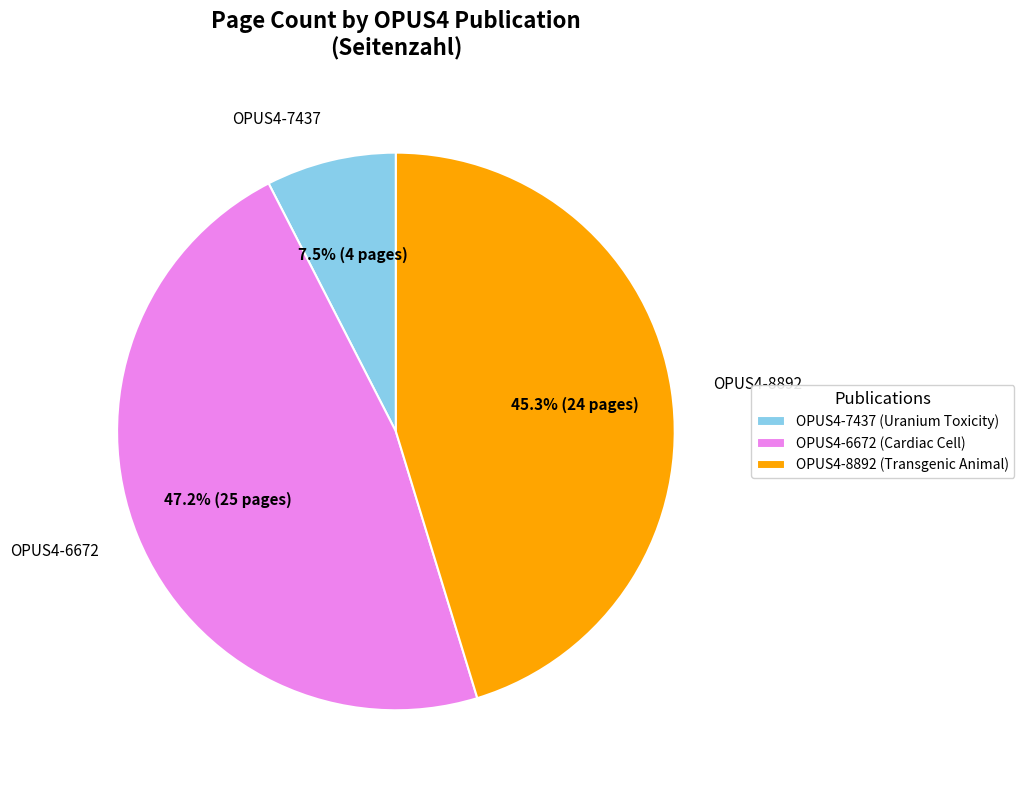

Rank the categories by value from highest to lowest.

OPUS4-6672, OPUS4-8892, OPUS4-7437